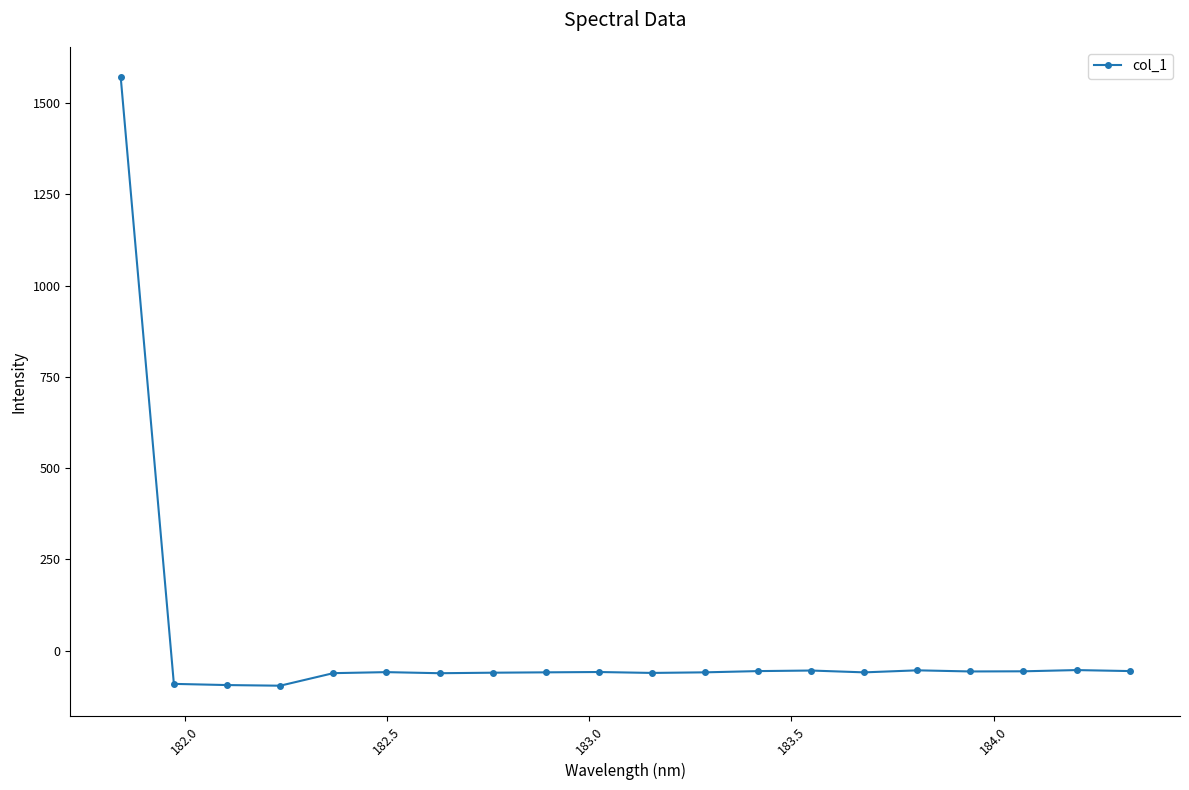

What is the smallest value displayed?

-95.9